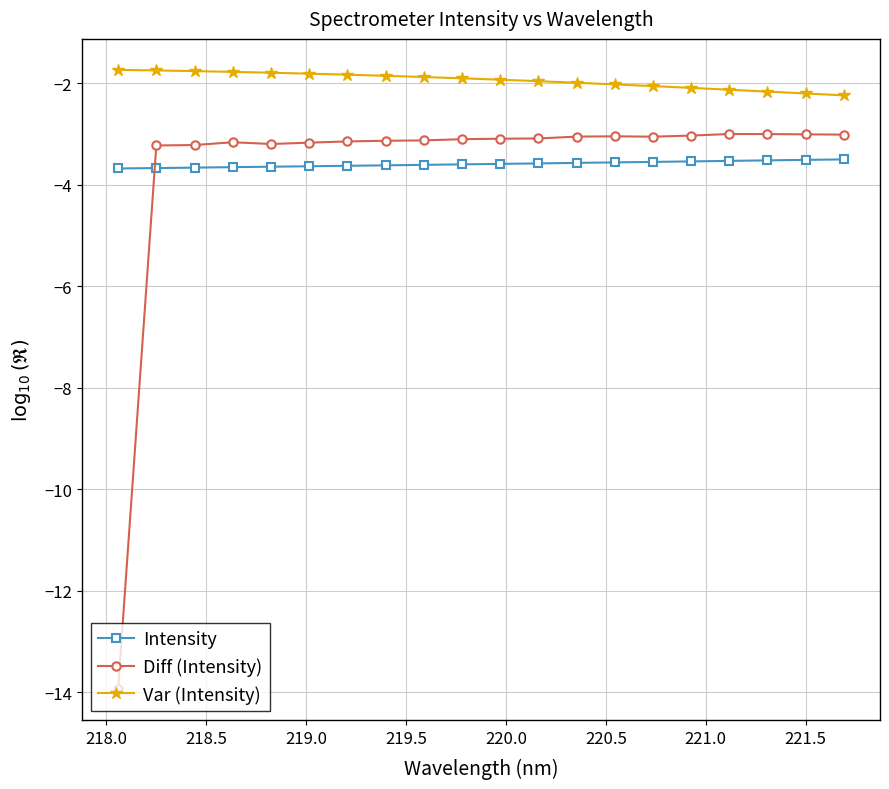

What is the difference between the second highest and minimum values in the Diff (Intensity) series?

10.9